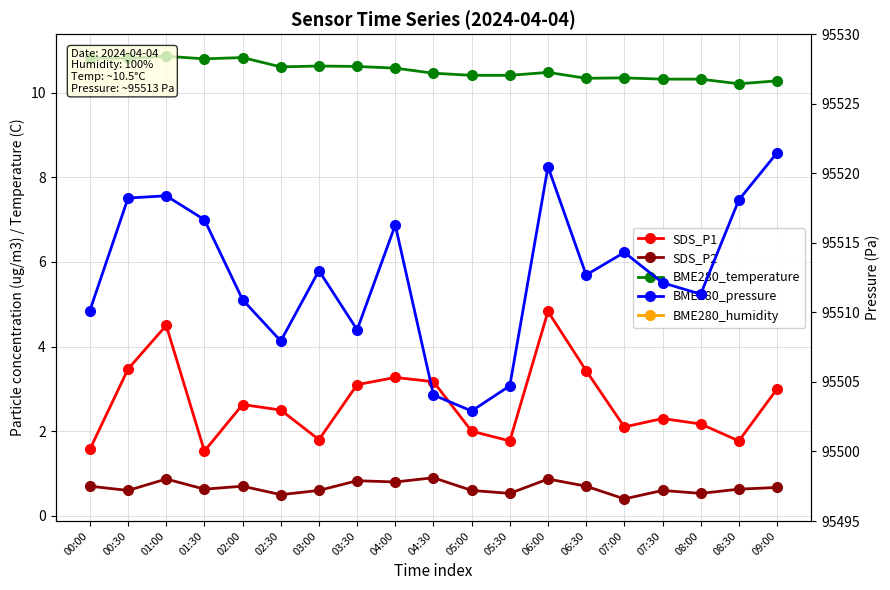

True or false: SDS_P2 and BME280_pressure cross at least once.

False